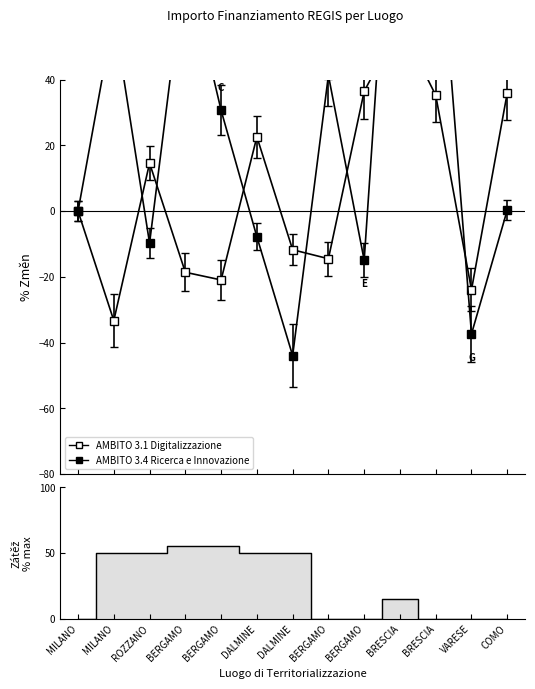

Between DALMINE and ROZZANO, which is larger?

DALMINE